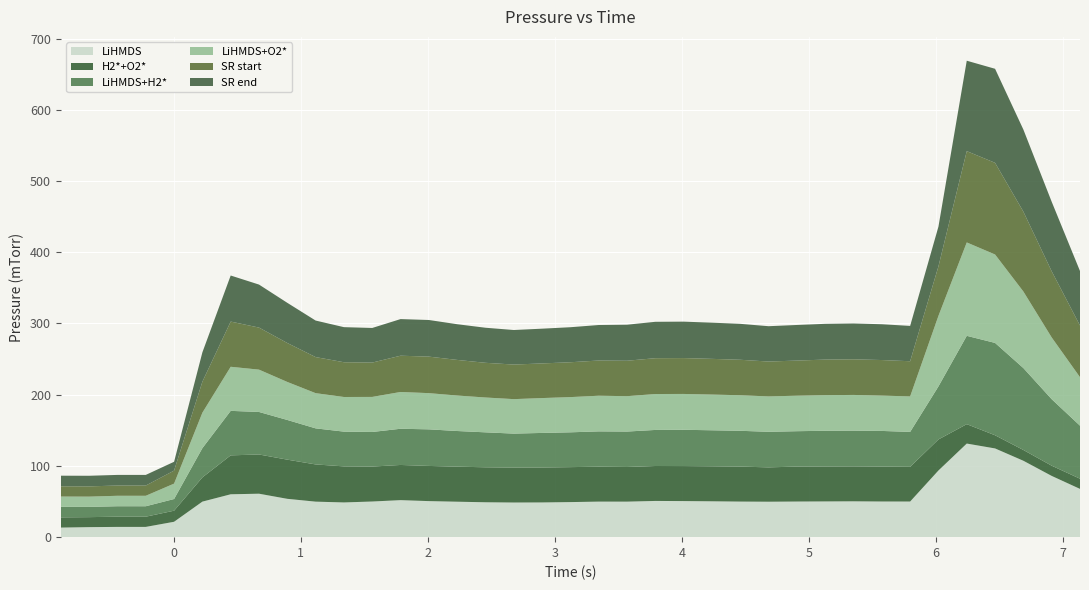

Reading left to right, list all the values displayed in this chart.

LiHMDS: 0=13.4	1=14.1	2=14.4	3=14.4	4=21.6	5=49.9	6=60.2	7=61.0	8=53.8	9=49.9	10=48.8	11=50.0	12=52.0	13=50.6	14=49.8	15=49.0	16=48.6	17=48.7	18=49.2	19=49.9	20=49.9	21=50.9	22=50.7	23=50.3	24=50.0	25=49.8	26=50.0	27=50.2	28=50.3	29=50.1	30=50.0	31=93.6	32=131.4	33=124.6	34=107.3	35=86.0	36=67.8
H2*+O2*: 0=14.3	1=14.0	2=14.4	3=14.3	4=15.5	5=34.0	6=54.6	7=55.1	8=55.0	9=52.2	10=50.6	11=49.1	12=49.4	13=49.4	14=49.2	15=49.1	16=49.0	17=49.0	18=49.1	19=49.0	20=48.7	21=49.1	22=49.2	23=49.2	24=49.1	25=48.2	26=49.1	27=49.1	28=49.1	29=49.0	30=48.7	31=43.6	32=27.2	33=18.5	34=15.1	35=14.3	36=14.3
LiHMDS+H2*: 0=14.8	1=14.4	2=14.7	3=14.7	4=16.4	5=41.1	6=62.5	7=59.7	8=55.7	9=50.6	10=48.8	11=48.6	12=50.8	13=51.4	14=50.0	15=49.1	16=47.7	17=48.6	18=48.9	19=49.6	20=49.7	21=50.6	22=50.9	23=50.6	24=50.2	25=50.0	26=49.6	27=50.1	28=50.2	29=50.0	30=49.0	31=74.5	32=124.0	33=129.7	34=115.0	35=93.4	36=74.5
LiHMDS+O2*: 0=14.4	1=14.4	2=14.7	3=14.7	4=21.6	5=49.8	6=61.9	7=59.4	8=53.4	9=49.4	10=48.6	11=49.2	12=51.6	13=50.8	14=49.8	15=48.9	16=48.4	17=48.9	18=49.5	19=50.0	20=49.7	21=50.4	22=50.3	23=50.2	24=49.9	25=49.7	26=49.8	27=50.0	28=50.1	29=49.6	30=49.8	31=99.0	32=131.1	33=124.1	34=107.5	35=86.7	36=68.1
SR start: 0=14.4	1=14.4	2=14.4	3=14.4	4=18.3	5=43.5	6=63.5	7=59.0	8=54.7	9=50.6	10=48.8	11=48.2	12=50.9	13=51.3	14=50.0	15=48.7	16=48.5	17=48.6	18=48.9	19=49.5	20=49.8	21=50.3	22=50.4	23=50.1	24=49.8	25=49.0	26=49.3	27=49.9	28=50.0	29=49.9	30=49.4	31=69.5	32=128.2	33=128.7	34=112.1	35=92.9	36=72.6
SR end: 0=14.9	1=14.9	2=14.9	3=14.9	4=12.4	5=41.2	6=64.7	7=60.4	8=56.4	9=51.3	10=49.2	11=48.6	12=51.4	13=51.4	14=50.1	15=49.2	16=48.5	17=48.8	18=49.2	19=49.8	20=50.6	21=51.1	22=51.1	23=50.8	24=50.4	25=49.6	26=50.0	27=50.2	28=50.3	29=50.3	30=49.6	31=55.8	32=127.0	33=132.0	34=115.3	35=97.6	36=76.5